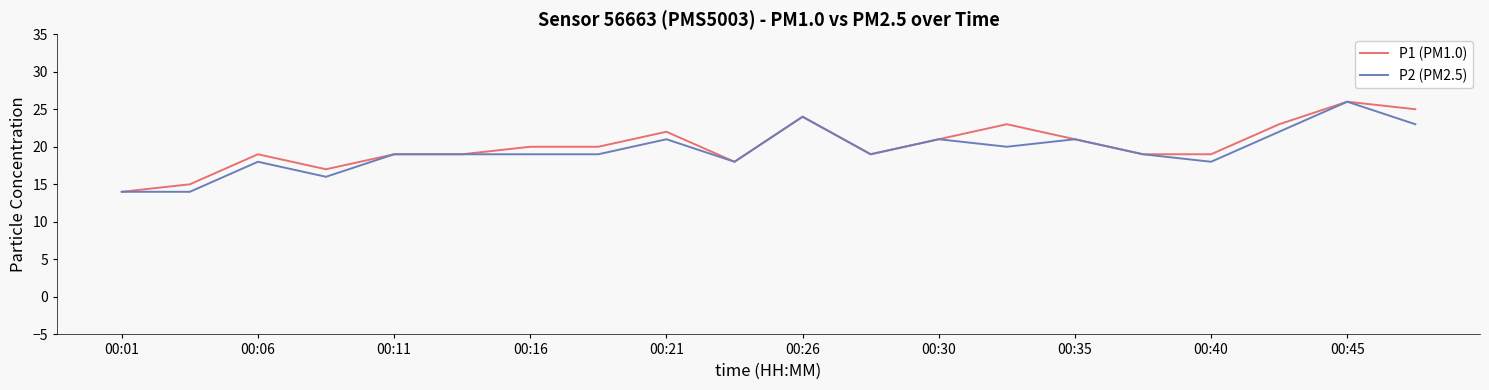

What is the smallest value displayed?

14